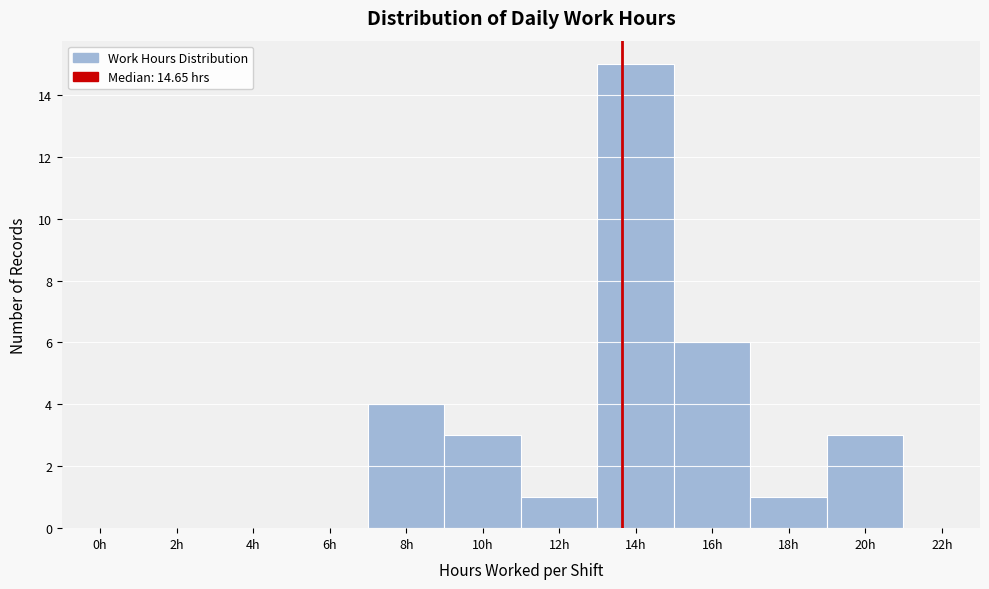

Reading left to right, extract all data points from this chart.

0h=0	2h=0	4h=0	6h=0	8h=4	10h=3	12h=1	14h=15	16h=6	18h=1	20h=3	22h=0